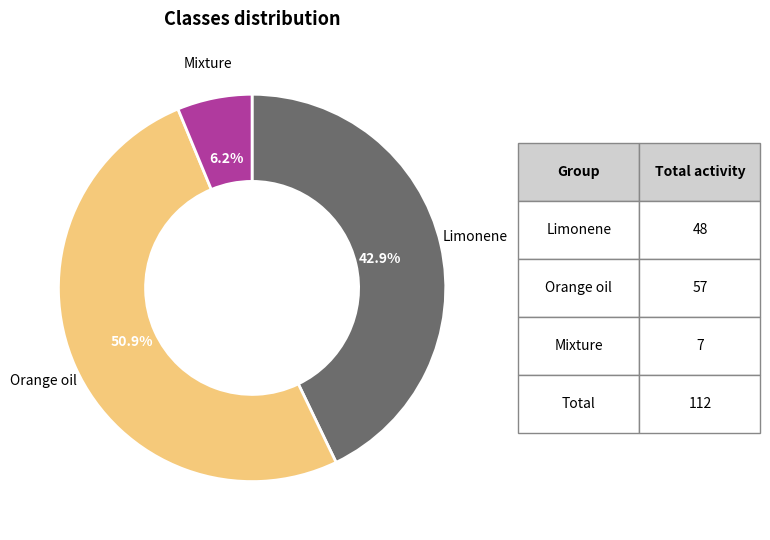

What is the ratio of the value at Limonene to the value at Mixture?

6.9